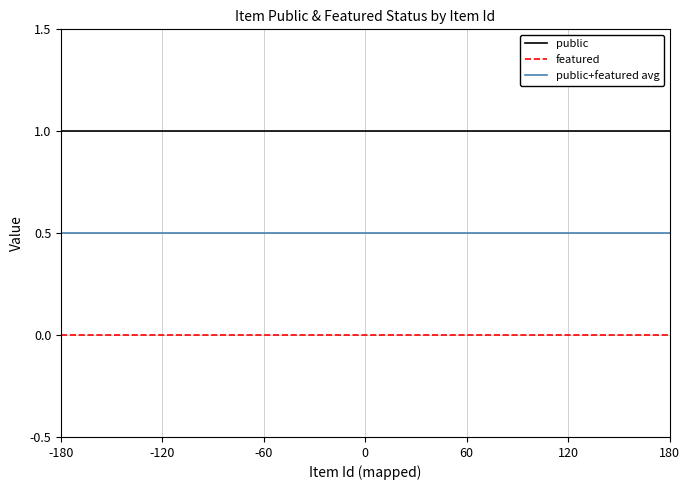

Which series has the largest total across all categories?

public